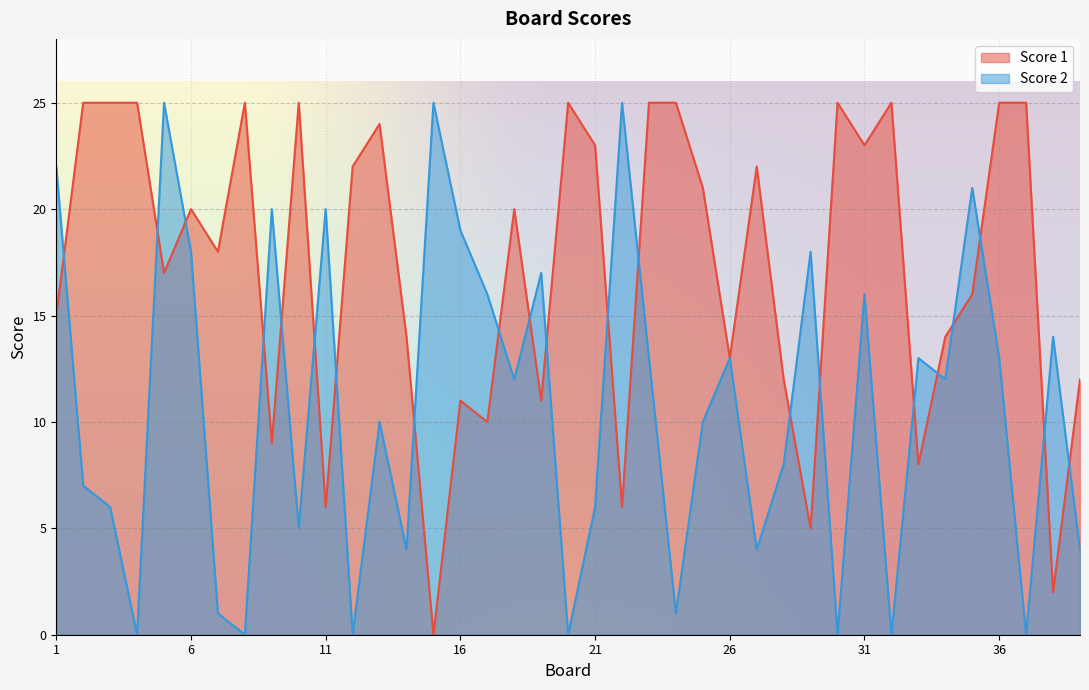

Reading left to right, transcribe all the data shown in this chart.

Score 1: 1=15	2=25	3=25	4=25	5=17	6=20	7=18	8=25	9=9	10=25	11=6	12=22	13=24	14=14	15=0	16=11	17=10	18=20	19=11	20=25	21=23	22=6	23=25	24=25	25=21	26=13	27=22	28=12	29=5	30=25	31=23	32=25	33=8	34=14	35=16	36=25	37=25	38=2	39=12
Score 2: 1=22	2=7	3=6	4=0	5=25	6=18	7=1	8=0	9=20	10=5	11=20	12=0	13=10	14=4	15=25	16=19	17=16	18=12	19=17	20=0	21=6	22=25	23=13	24=1	25=10	26=13	27=4	28=8	29=18	30=0	31=16	32=0	33=13	34=12	35=21	36=13	37=0	38=14	39=4